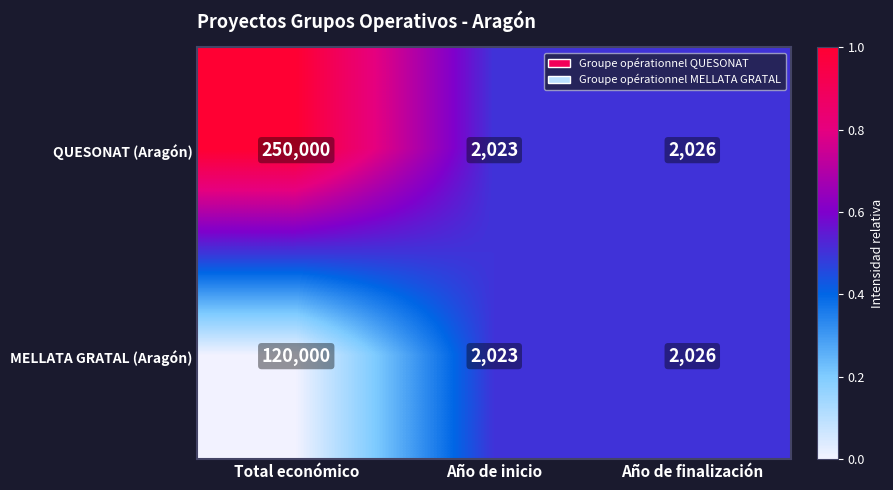

The value of MELLATA GRATAL (Aragón) at Año de inicio is 437. True or false?

False